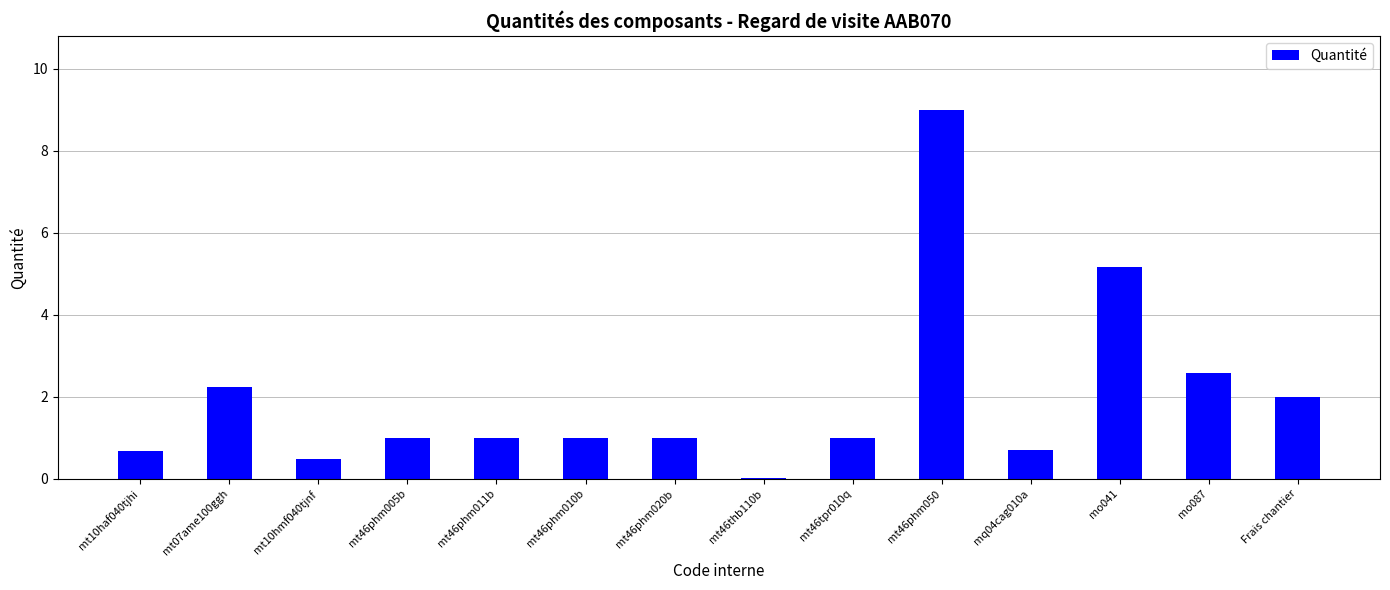

Where is the data nearest to the value 4?

mo041